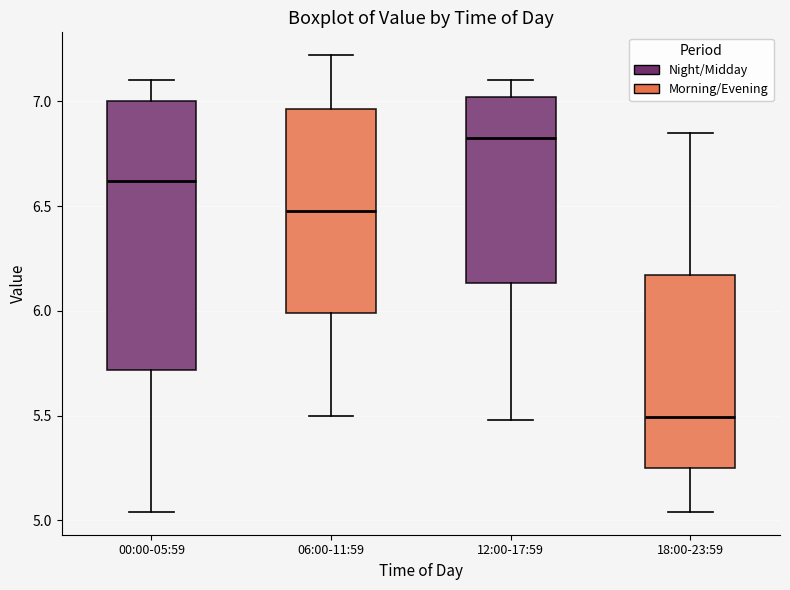

Reading left to right, transcribe this box plot: for each box, give where its median line is, the range the box spans, and where its two whiskers end, as read against the y-axis. The values are not printed on the chart, so give them approximately, as read against the axis.

00:00-05:59: median 6.60, box 5.70 to 7.00, whiskers 5.05 to 7.10
06:00-11:59: median 6.50, box 6.00 to 6.95, whiskers 5.50 to 7.20
12:00-17:59: median 6.85, box 6.15 to 7.00, whiskers 5.50 to 7.10
18:00-23:59: median 5.50, box 5.25 to 6.15, whiskers 5.05 to 6.85